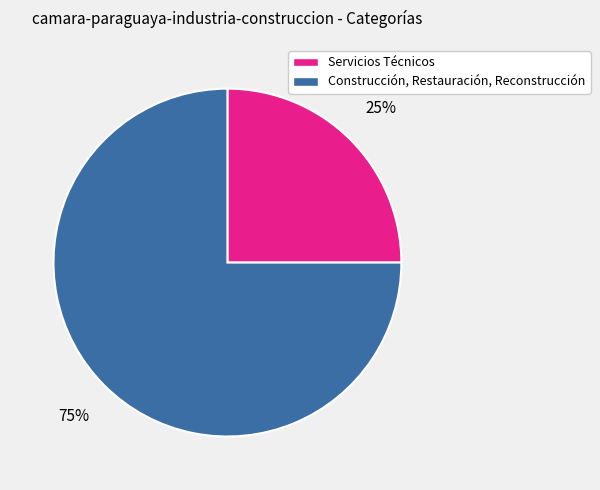

To the nearest percent, what portion does Servicios Técnicos represent?

25%